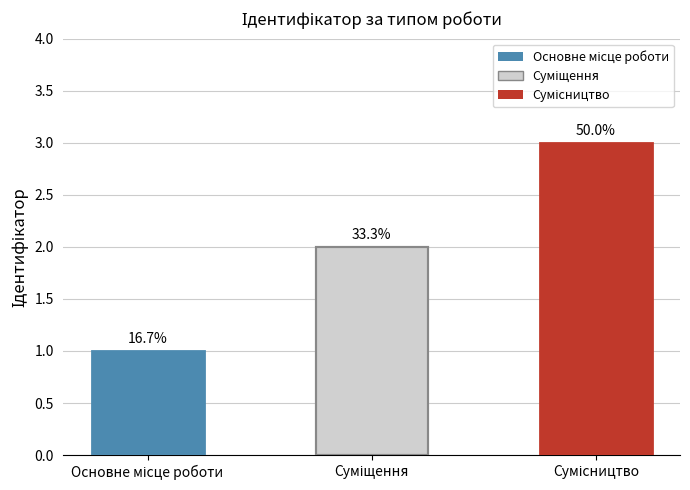

Rank the categories by value from highest to lowest.

Сумісництво, Суміщення, Основне місце роботи